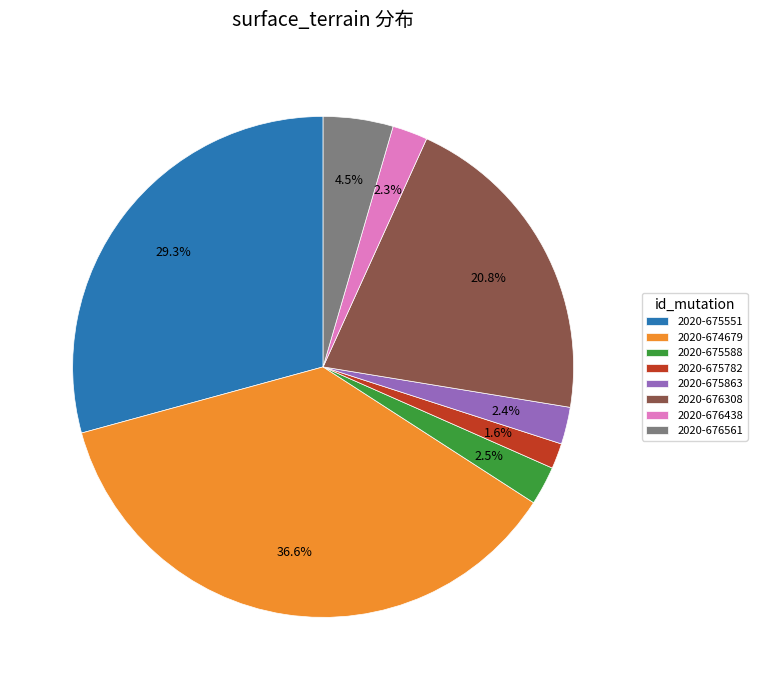

What is the smallest slice in the pie chart?

2020-675782